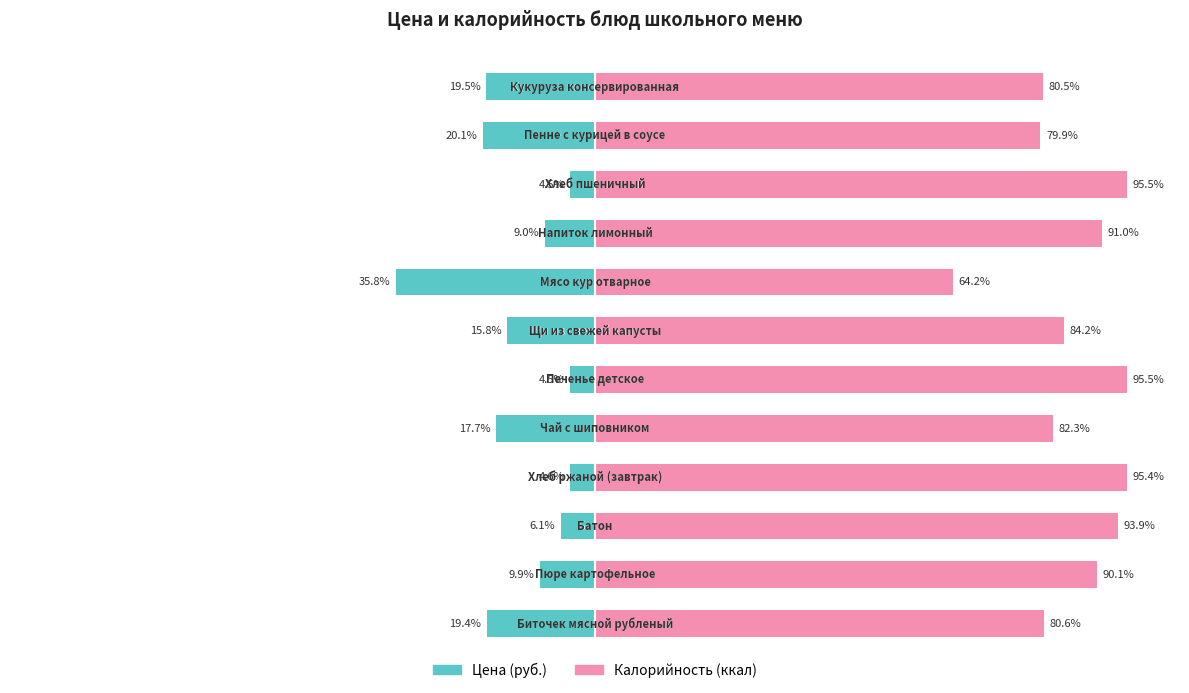

What are all the series names shown in the legend?

Цена (руб.), Калорийность (ккал)